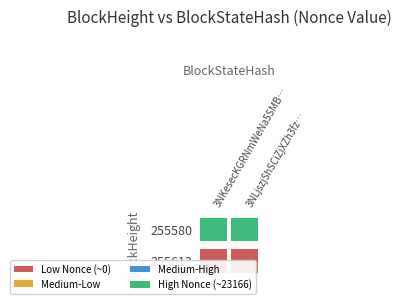

How many 255580 values are between 0 and 23166?

2